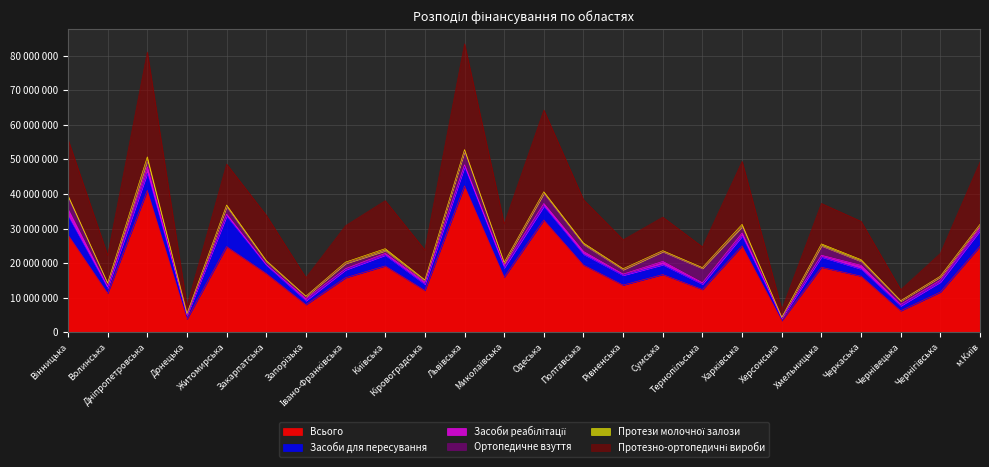

Which series has the largest total across all categories?

Всього